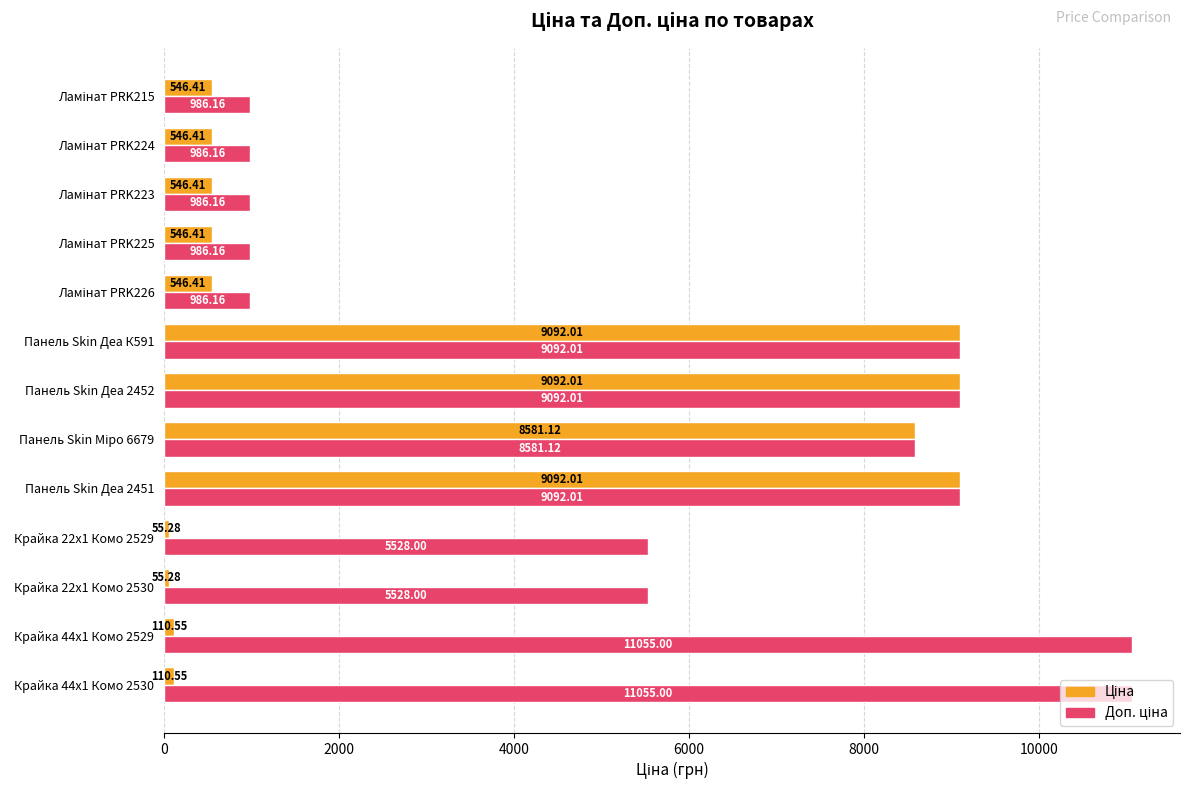

At how many categories does at least one series exceed 7614?

6